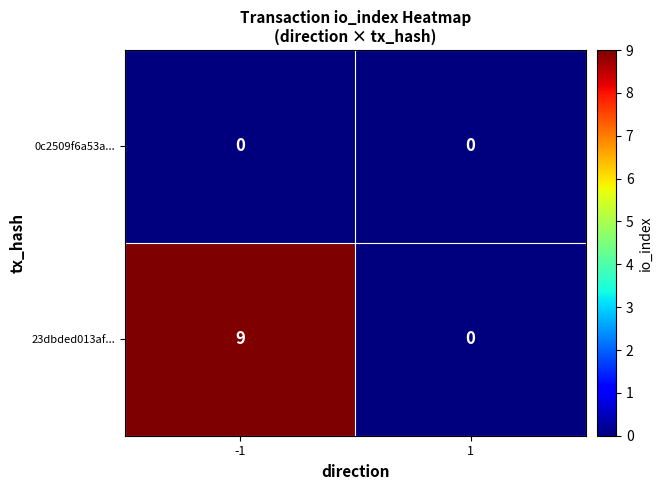

What is the maximum value for 23dbded013af...?

9